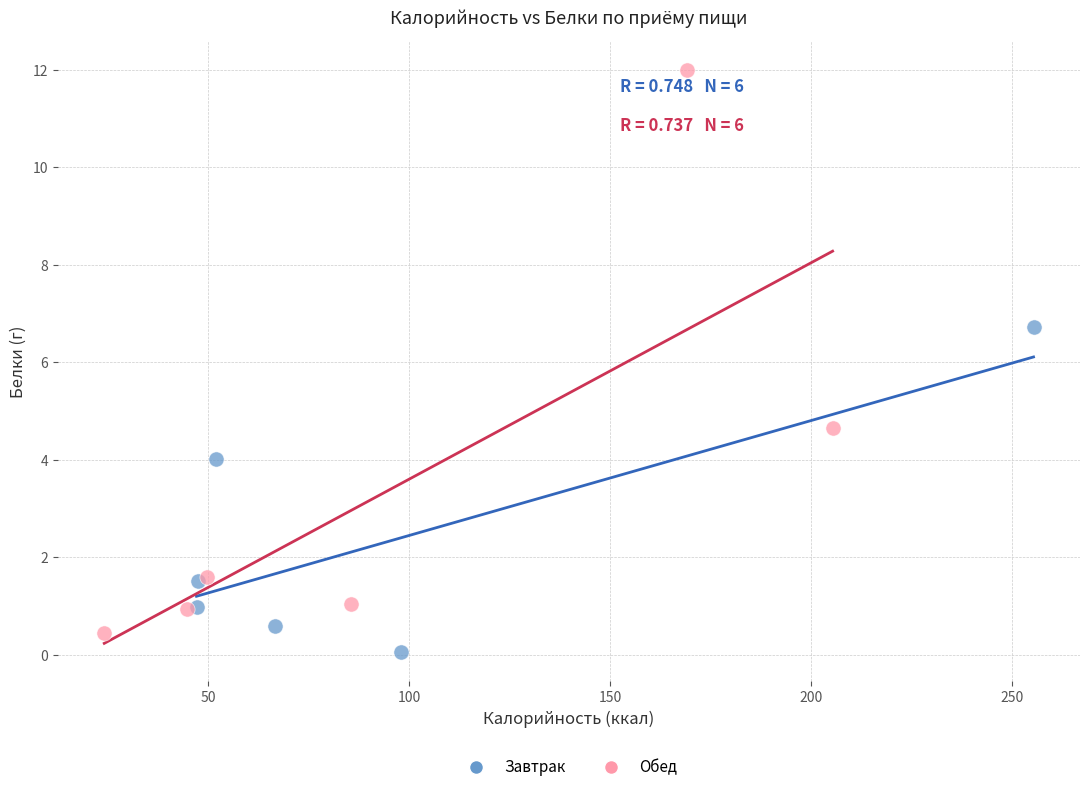

Which series has the largest Y range (max minus min)?

Обед